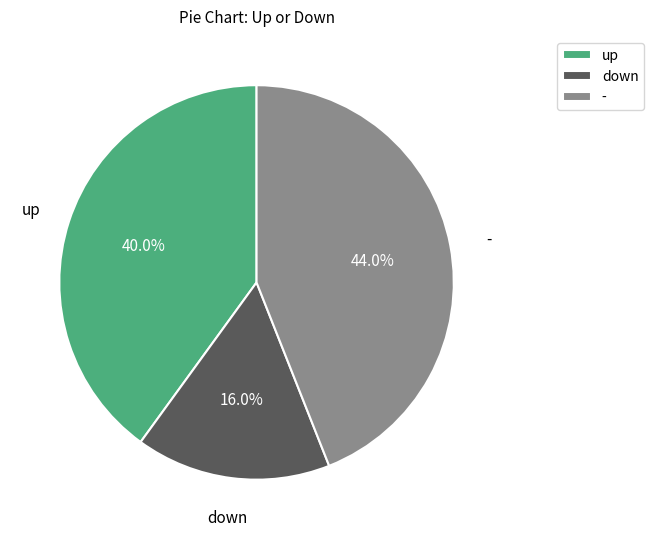

Count the number of slices in the pie.

3